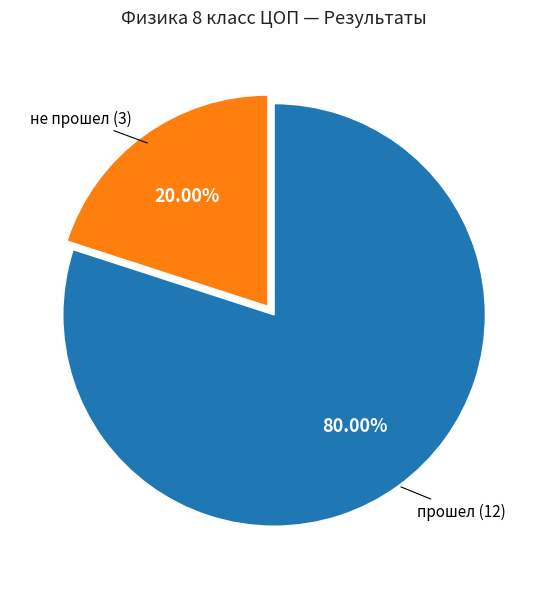

Is there any slice that represents more than half of the pie?

Yes